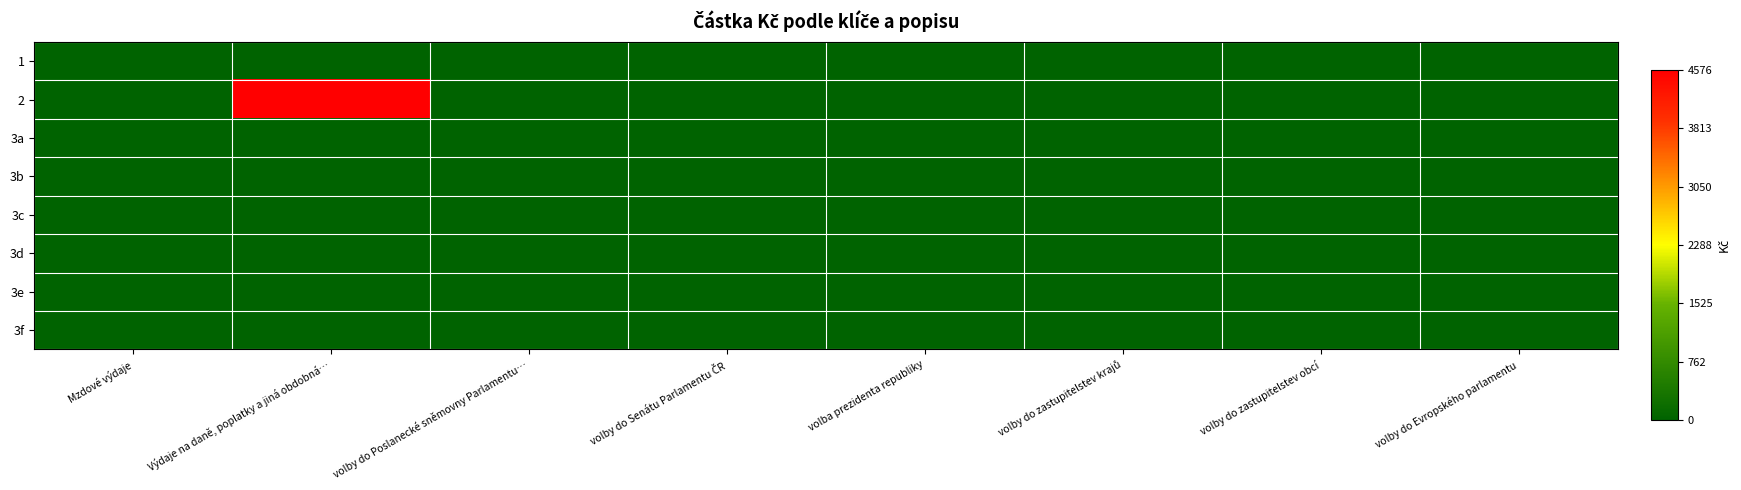

Reading left to right, what are all the values shown in this chart?

1: Mzdové výdaje=0	Výdaje na daně, poplatky a jiná obdobná…=0	volby do Poslanecké sněmovny Parlamentu…=0	volby do Senátu Parlamentu ČR=0	volba prezidenta republiky=0	volby do zastupitelstev krajů=0	volby do zastupitelstev obcí=0	volby do Evropského parlamentu=0
2: Mzdové výdaje=0	Výdaje na daně, poplatky a jiná obdobná…=4576	volby do Poslanecké sněmovny Parlamentu…=0	volby do Senátu Parlamentu ČR=0	volba prezidenta republiky=0	volby do zastupitelstev krajů=0	volby do zastupitelstev obcí=0	volby do Evropského parlamentu=0
3a: Mzdové výdaje=0	Výdaje na daně, poplatky a jiná obdobná…=0	volby do Poslanecké sněmovny Parlamentu…=0	volby do Senátu Parlamentu ČR=0	volba prezidenta republiky=0	volby do zastupitelstev krajů=0	volby do zastupitelstev obcí=0	volby do Evropského parlamentu=0
3b: Mzdové výdaje=0	Výdaje na daně, poplatky a jiná obdobná…=0	volby do Poslanecké sněmovny Parlamentu…=0	volby do Senátu Parlamentu ČR=0	volba prezidenta republiky=0	volby do zastupitelstev krajů=0	volby do zastupitelstev obcí=0	volby do Evropského parlamentu=0
3c: Mzdové výdaje=0	Výdaje na daně, poplatky a jiná obdobná…=0	volby do Poslanecké sněmovny Parlamentu…=0	volby do Senátu Parlamentu ČR=0	volba prezidenta republiky=0	volby do zastupitelstev krajů=0	volby do zastupitelstev obcí=0	volby do Evropského parlamentu=0
3d: Mzdové výdaje=0	Výdaje na daně, poplatky a jiná obdobná…=0	volby do Poslanecké sněmovny Parlamentu…=0	volby do Senátu Parlamentu ČR=0	volba prezidenta republiky=0	volby do zastupitelstev krajů=0	volby do zastupitelstev obcí=0	volby do Evropského parlamentu=0
3e: Mzdové výdaje=0	Výdaje na daně, poplatky a jiná obdobná…=0	volby do Poslanecké sněmovny Parlamentu…=0	volby do Senátu Parlamentu ČR=0	volba prezidenta republiky=0	volby do zastupitelstev krajů=0	volby do zastupitelstev obcí=0	volby do Evropského parlamentu=0
3f: Mzdové výdaje=0	Výdaje na daně, poplatky a jiná obdobná…=0	volby do Poslanecké sněmovny Parlamentu…=0	volby do Senátu Parlamentu ČR=0	volba prezidenta republiky=0	volby do zastupitelstev krajů=0	volby do zastupitelstev obcí=0	volby do Evropského parlamentu=0